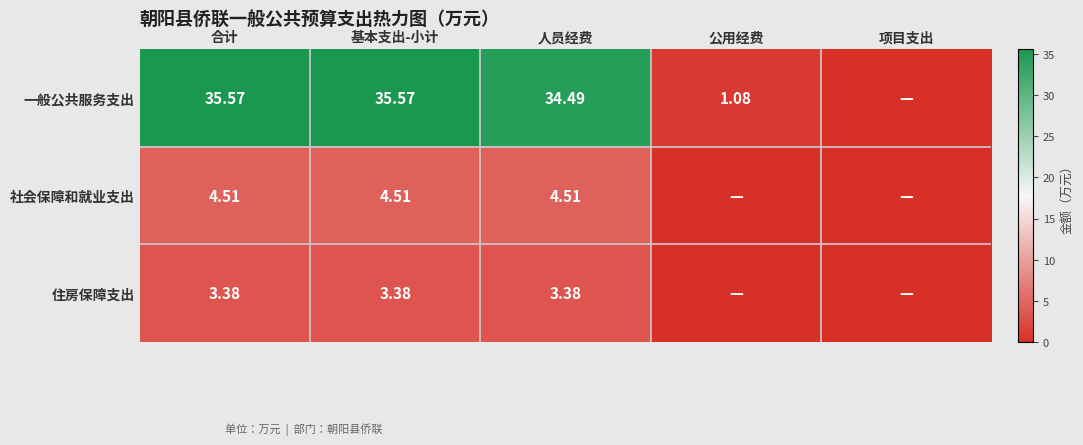

Between 合计 and 人员经费, which series saw the biggest shift?

一般公共服务支出